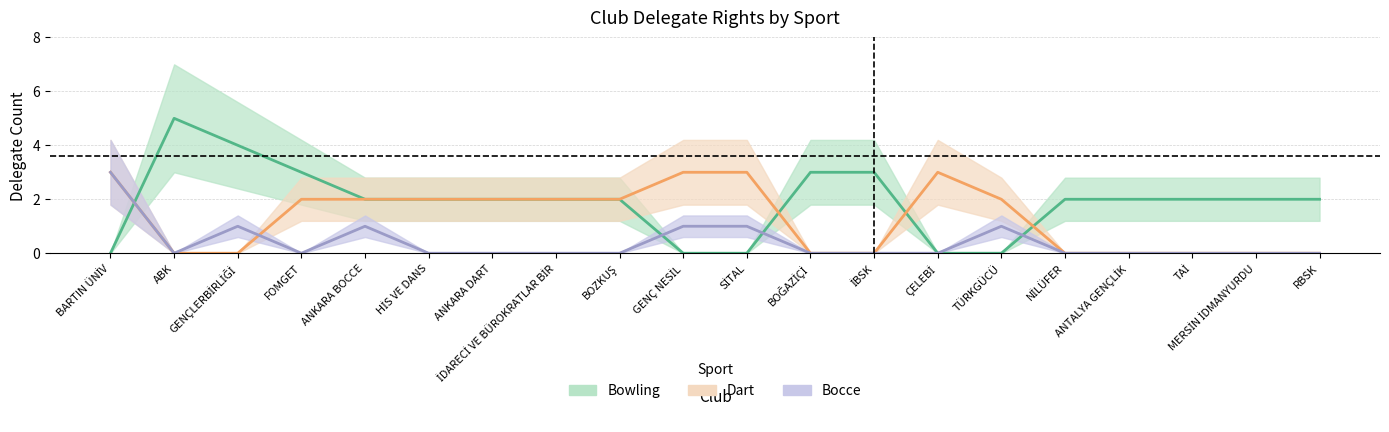

True or false: Bocce and Dart cross at least once.

True